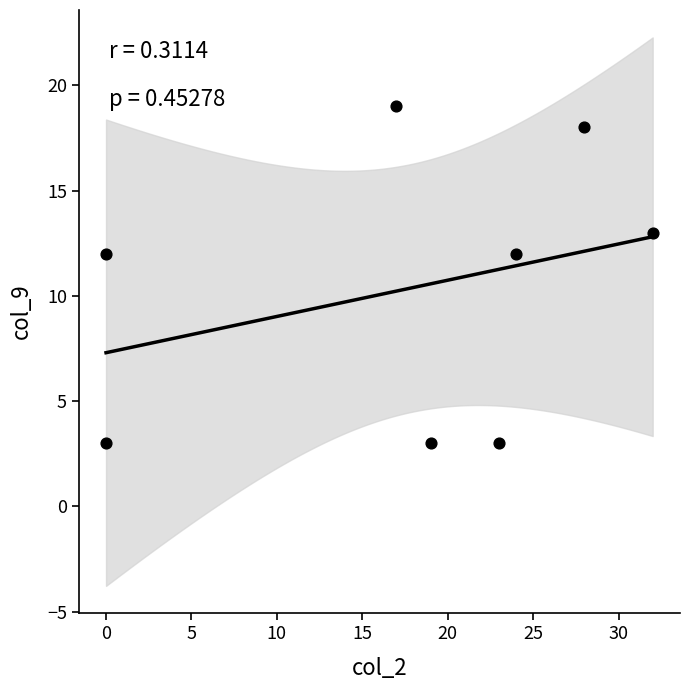

What is the range of Y values (max minus min)?

16